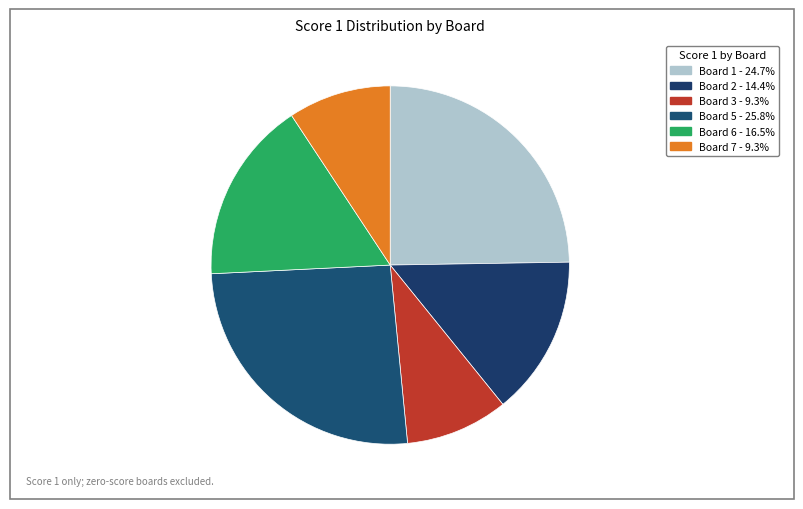

Count the number of slices in the pie.

6